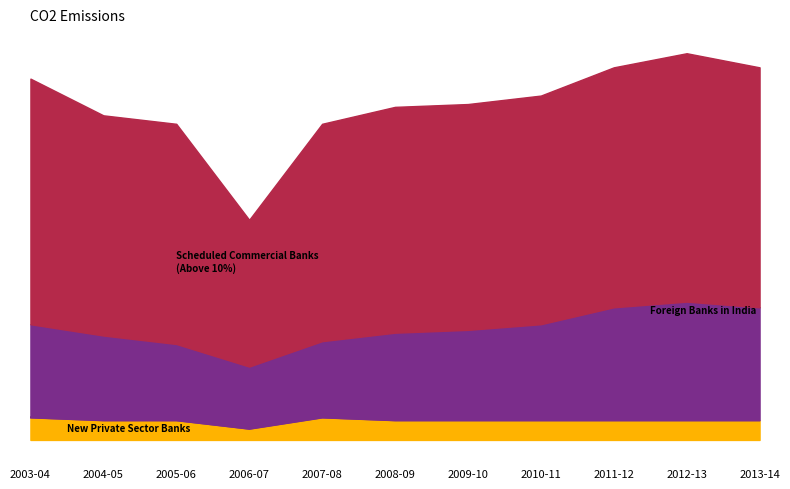

What is the greatest value displayed?

8